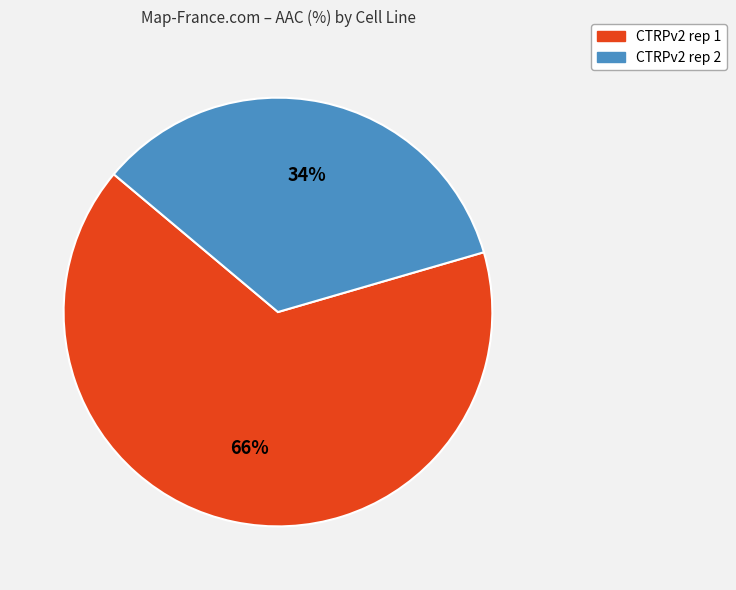

Is CTRPv2 rep 1 the majority of the pie?

Yes